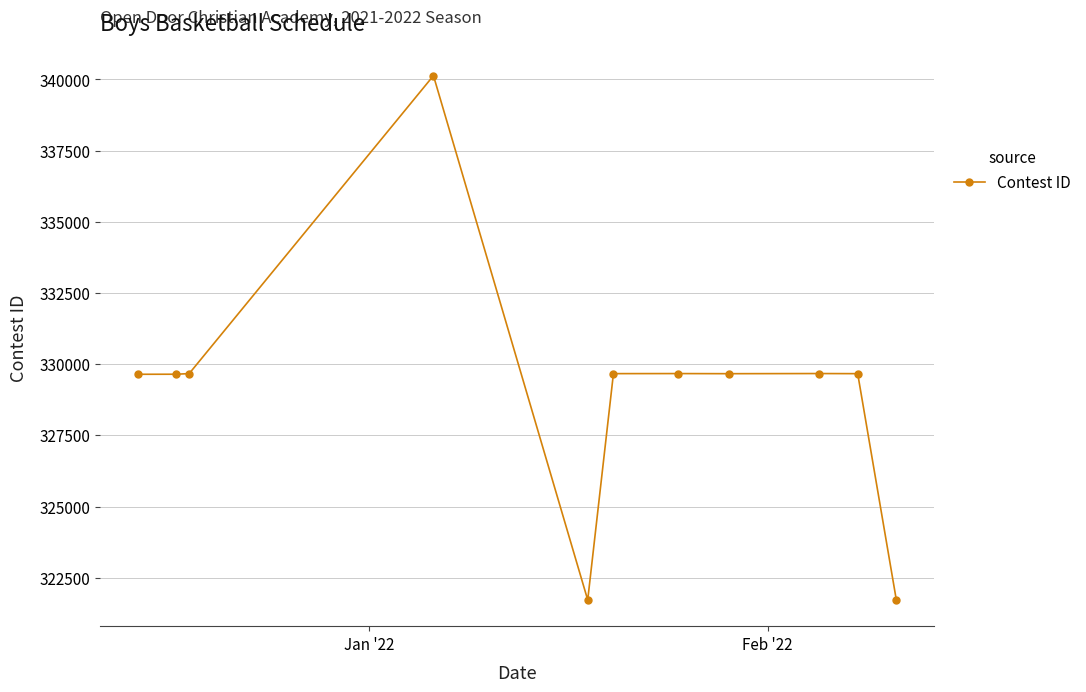

What is the difference between the maximum and second lowest values?

18398